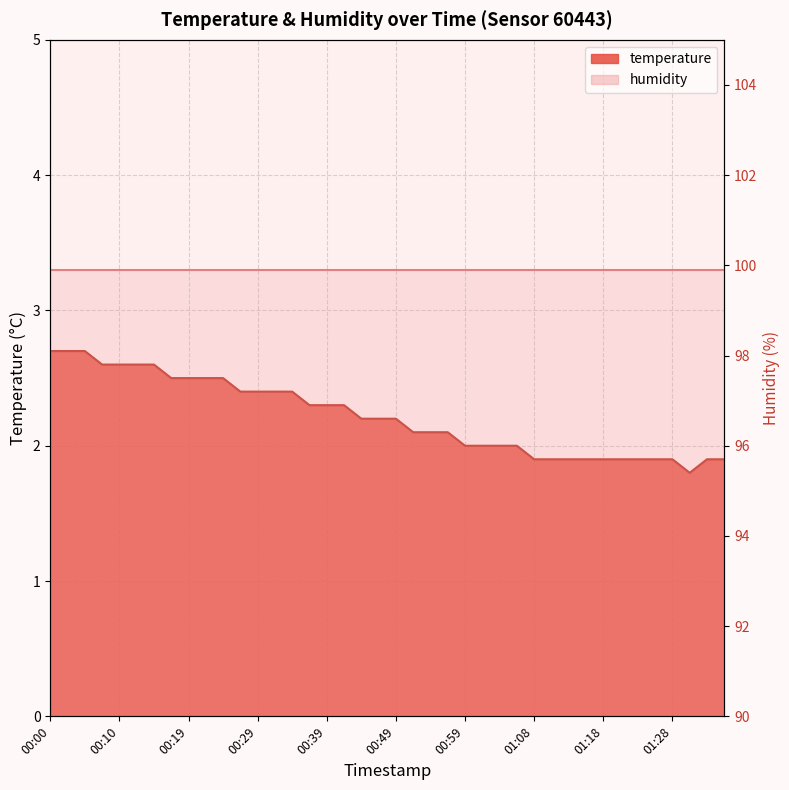

What is the smallest value displayed?

1.8